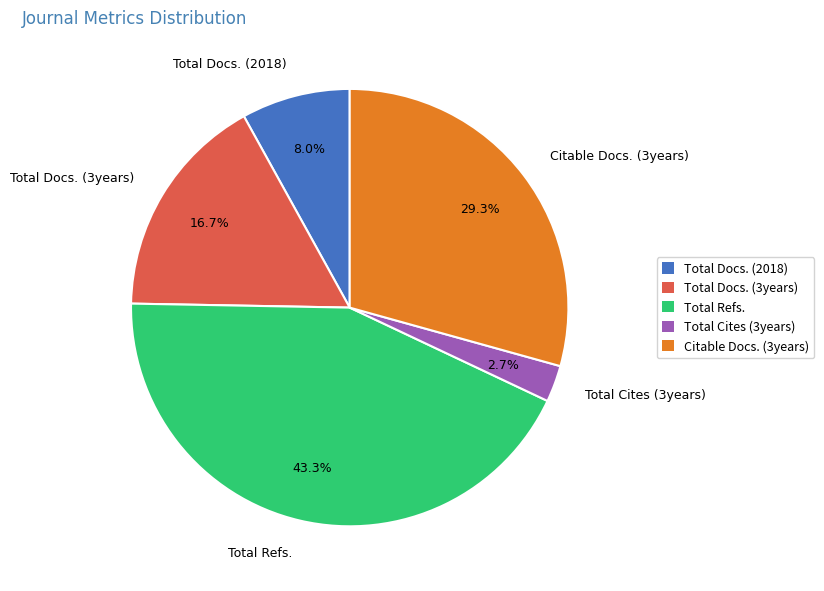

Does any single category account for the majority?

No